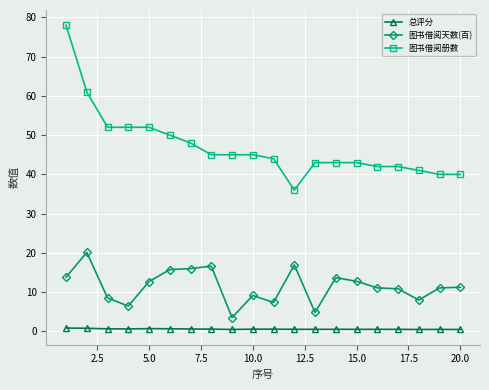

Does the chart display data point markers on the line(s)?

Yes